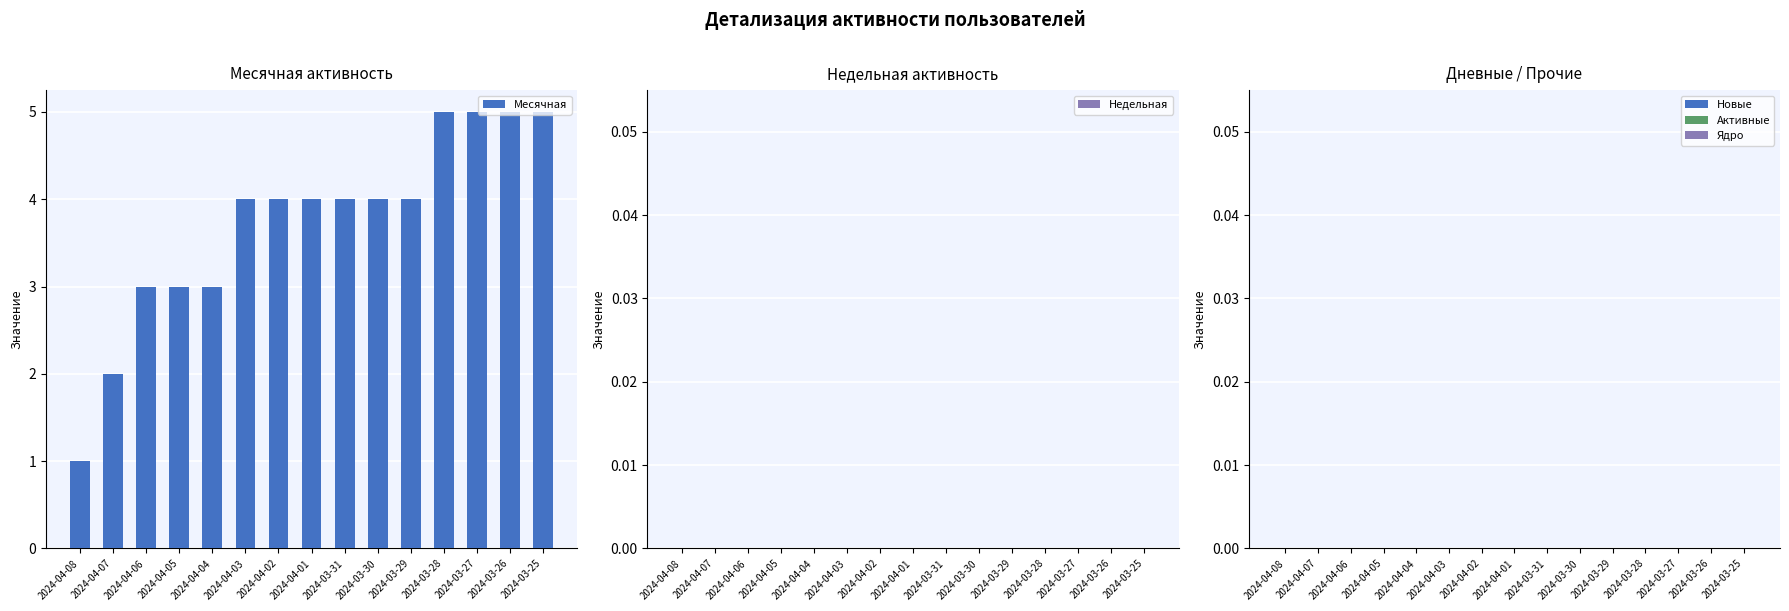

What is the change in value from 2024-04-07 to 2024-03-26?

+3